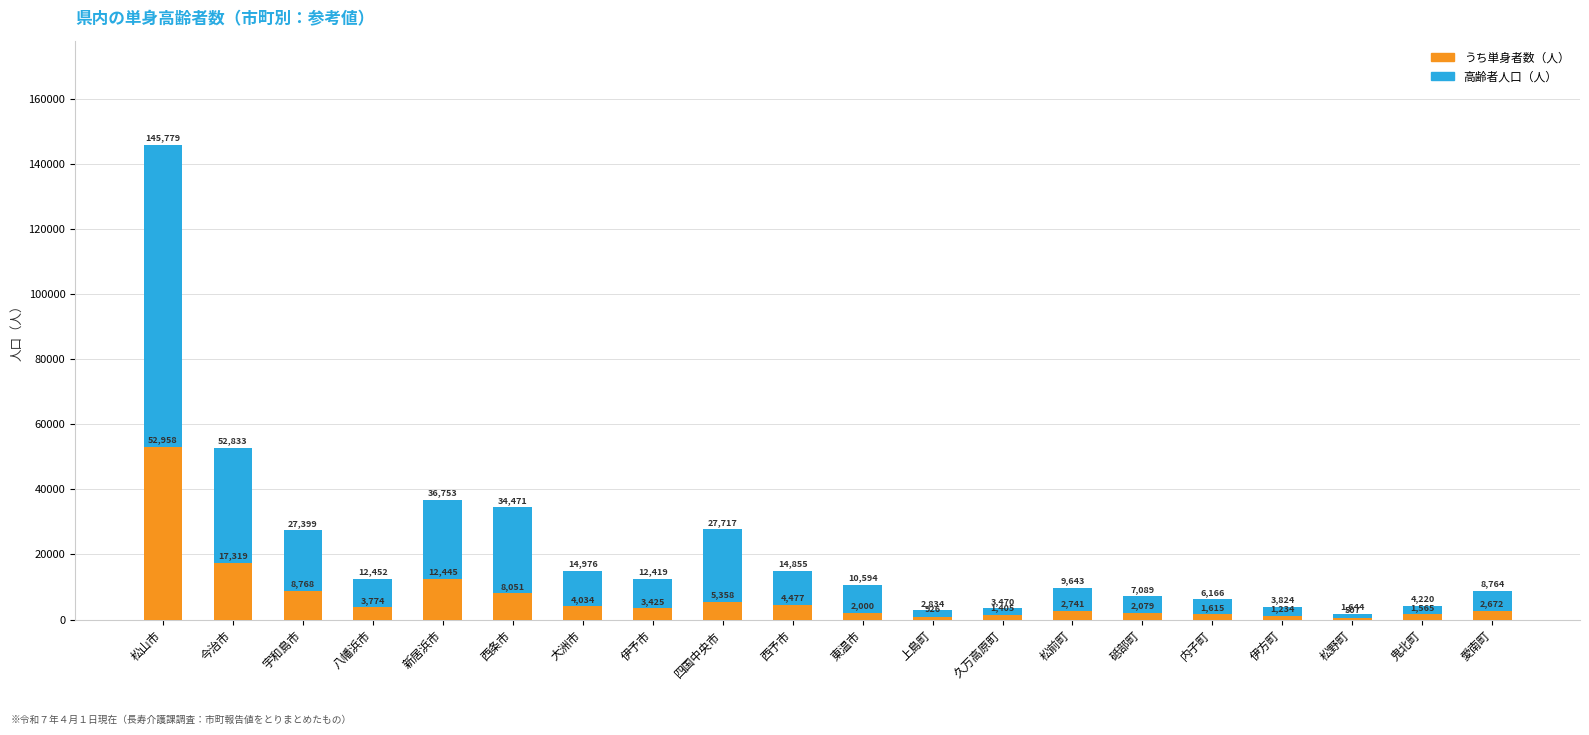

Count the number of data series in this chart.

2